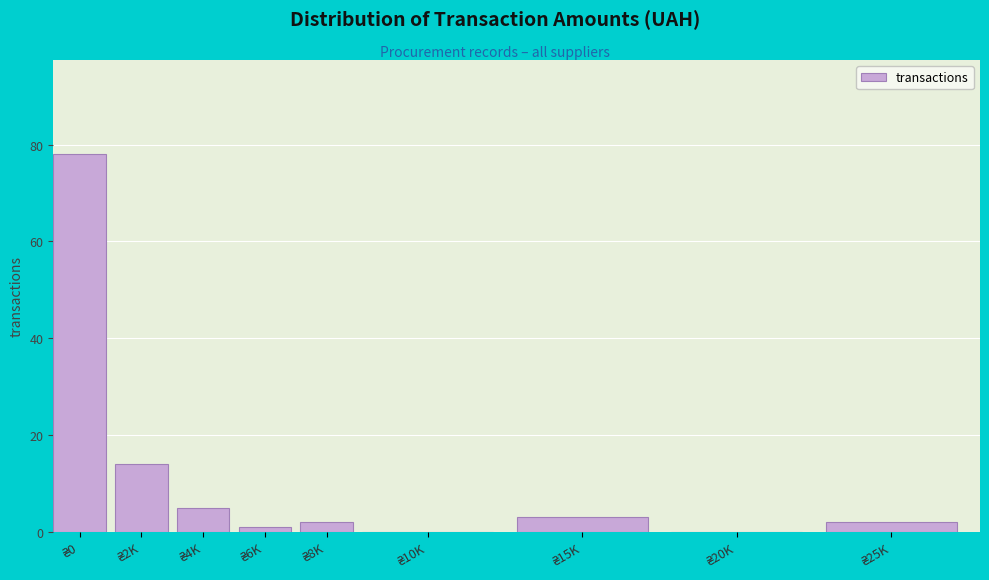

What is the sum of all values?

105